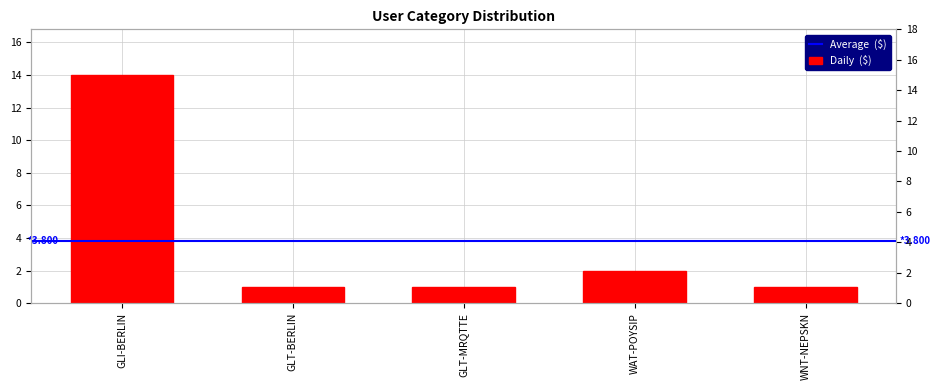

Rank the categories by value from highest to lowest.

GLI-BERLIN, WAT-POYSIP, GLT-BERLIN, GLT-MRQTTE, WNT-NEPSKN